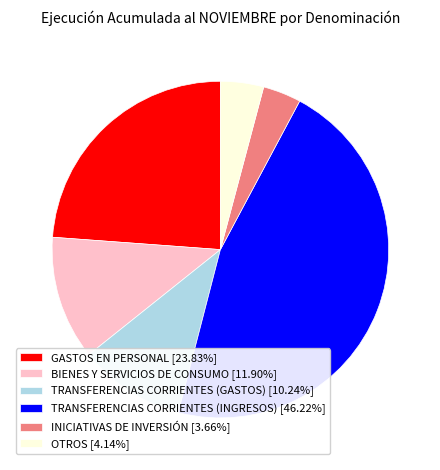

True or false: TRANSFERENCIAS CORRIENTES (INGRESOS) accounts for 46% of the total.

True